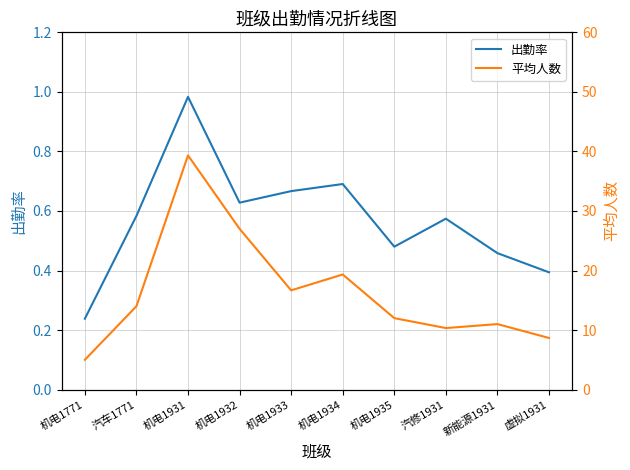

Rank the series by their average value, from highest to lowest.

平均人数, 出勤率